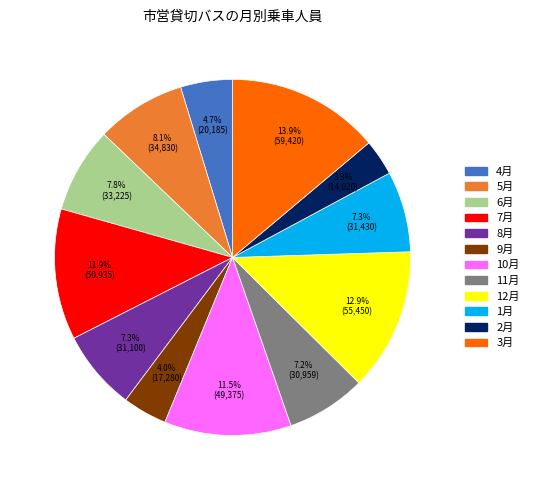

Which category has the smallest portion of the pie?

2月